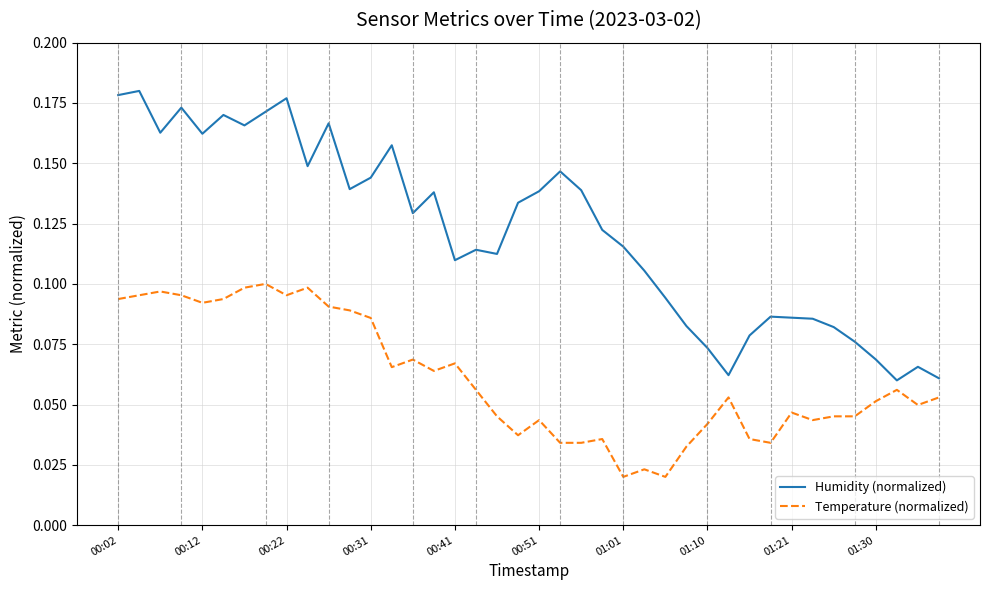

Which series has the largest total across all categories?

Humidity (normalized)